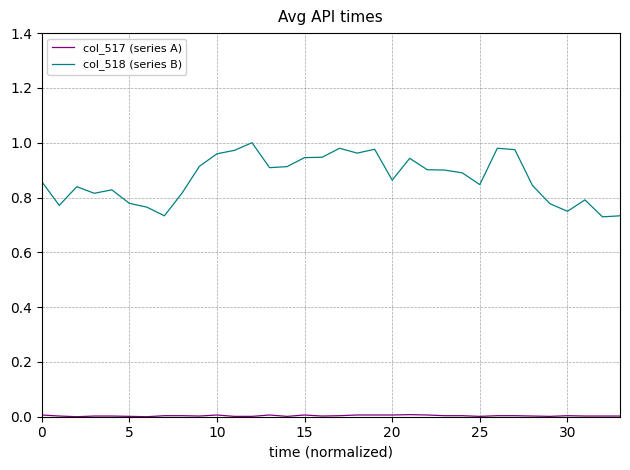

Which series has the largest total across all categories?

col_518 (series B)